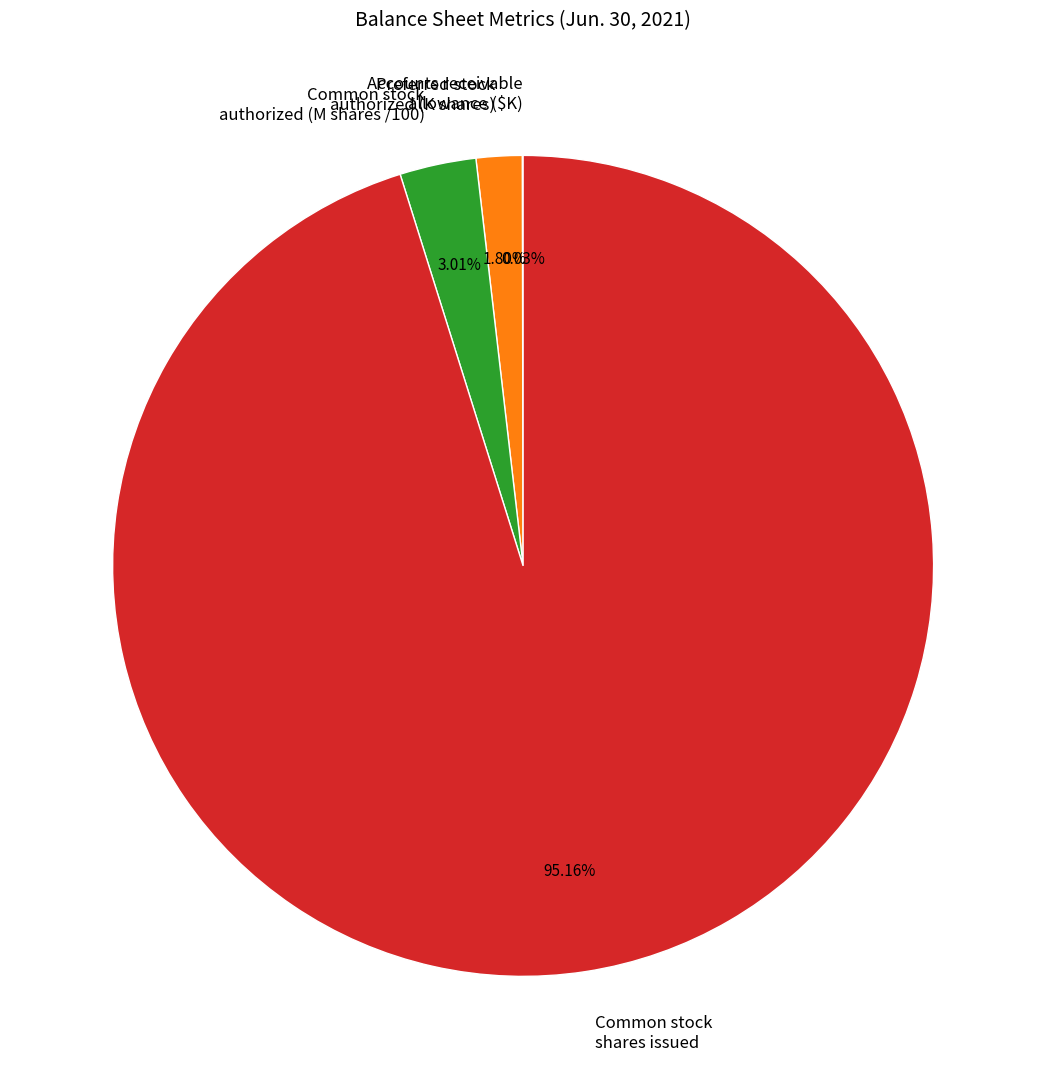

Which slice is the largest?

Common stock shares issued